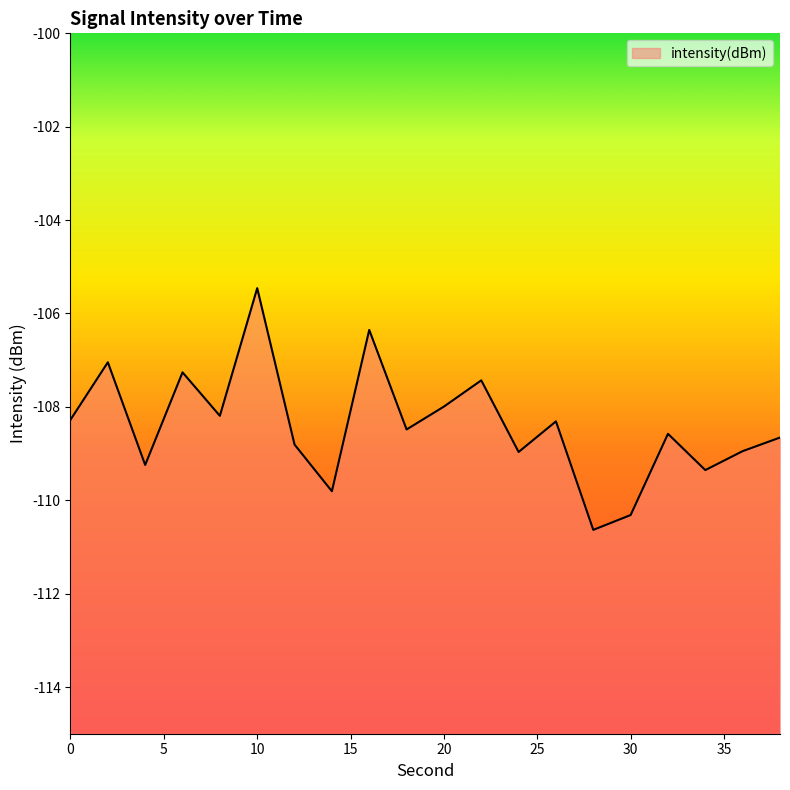

Which has a higher value, 12 or 38?

38